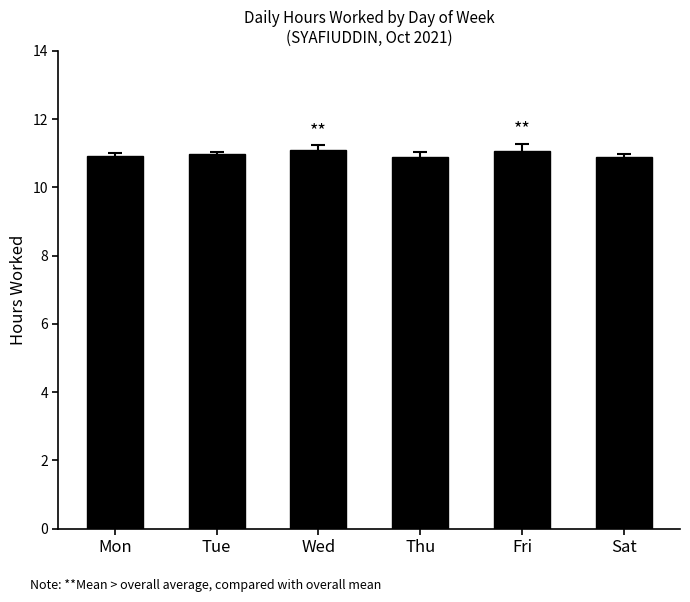

What is the value of the 6th bar from the left?

10.9